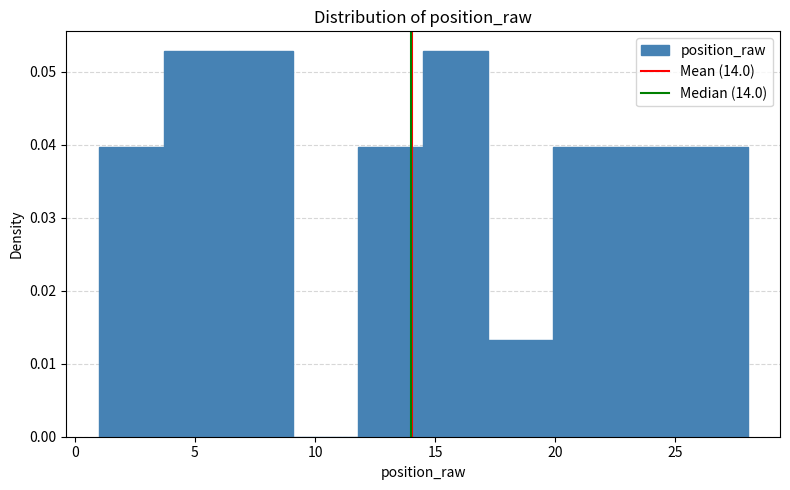

What is the height of the bar covering 17.2 to 19.9 on the x-axis? Neither the bar edges nor the heights are printed on the chart, so give them approximately, as read against the axes.

0.013